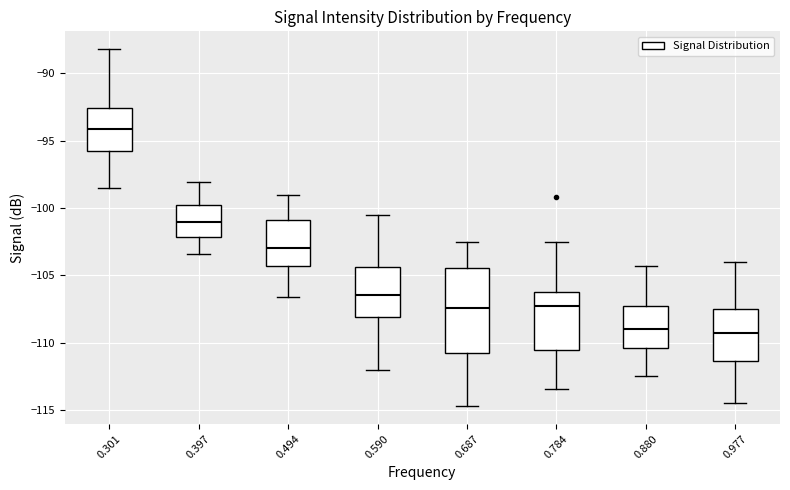

Which box is the tallest, from its lower edge to its upper edge?

0.687